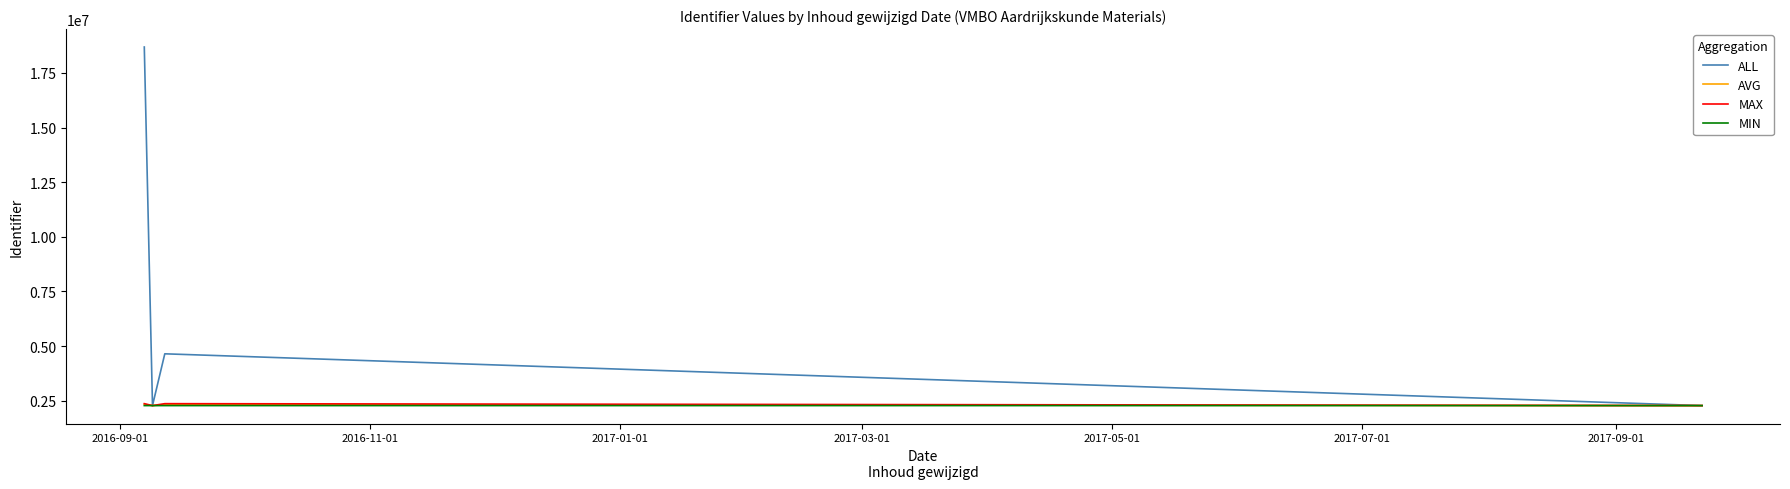

Which series has the largest range (max minus min)?

ALL